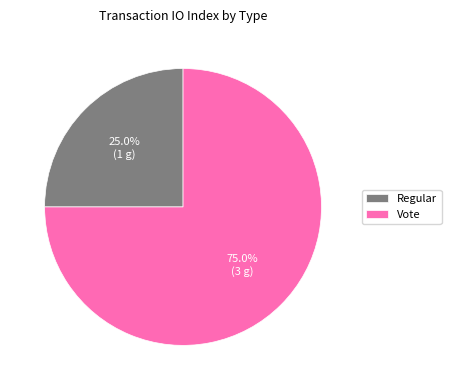

How many segments does this pie chart have?

2